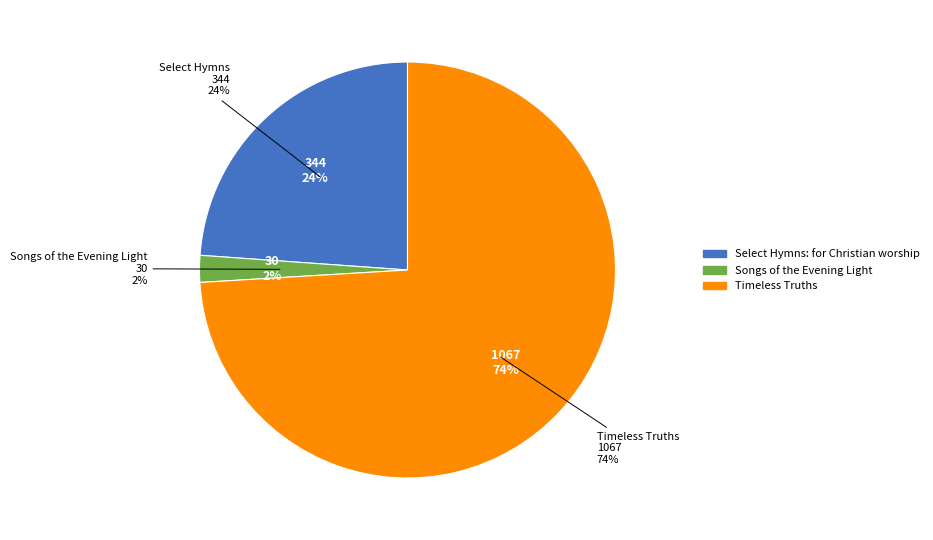

Does Select Hymns: for Christian worship represent more than half of the total?

No